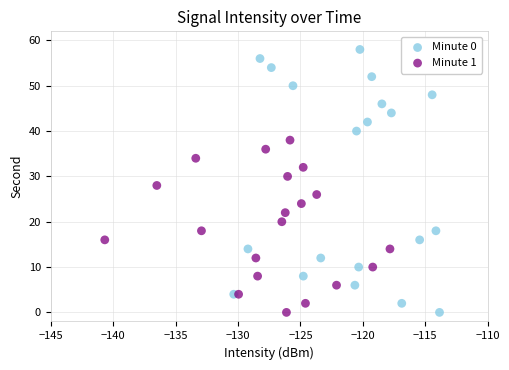

Which series has the largest Y range (max minus min)?

Minute 0